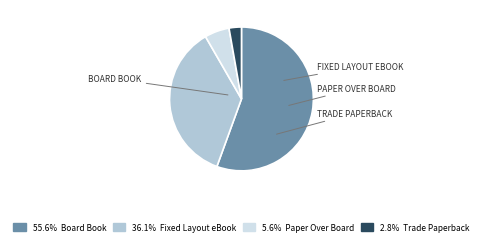

Does any single category account for the majority?

Yes